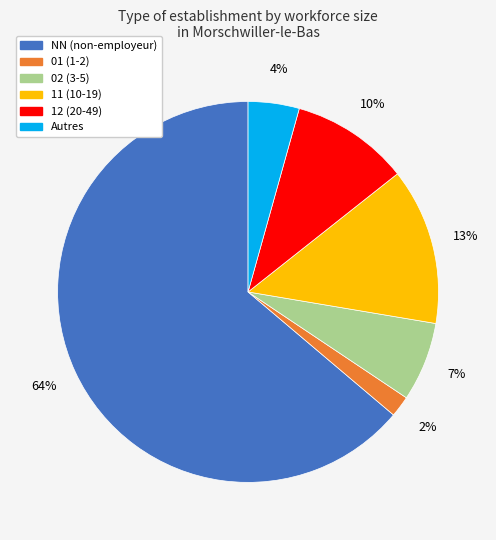

What percentage is the NN (non-employeur) slice, to the nearest percent?

64%